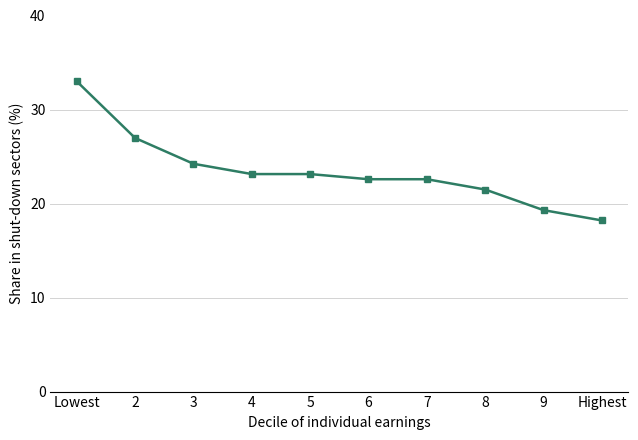

What value does the data have at 3?

24.2